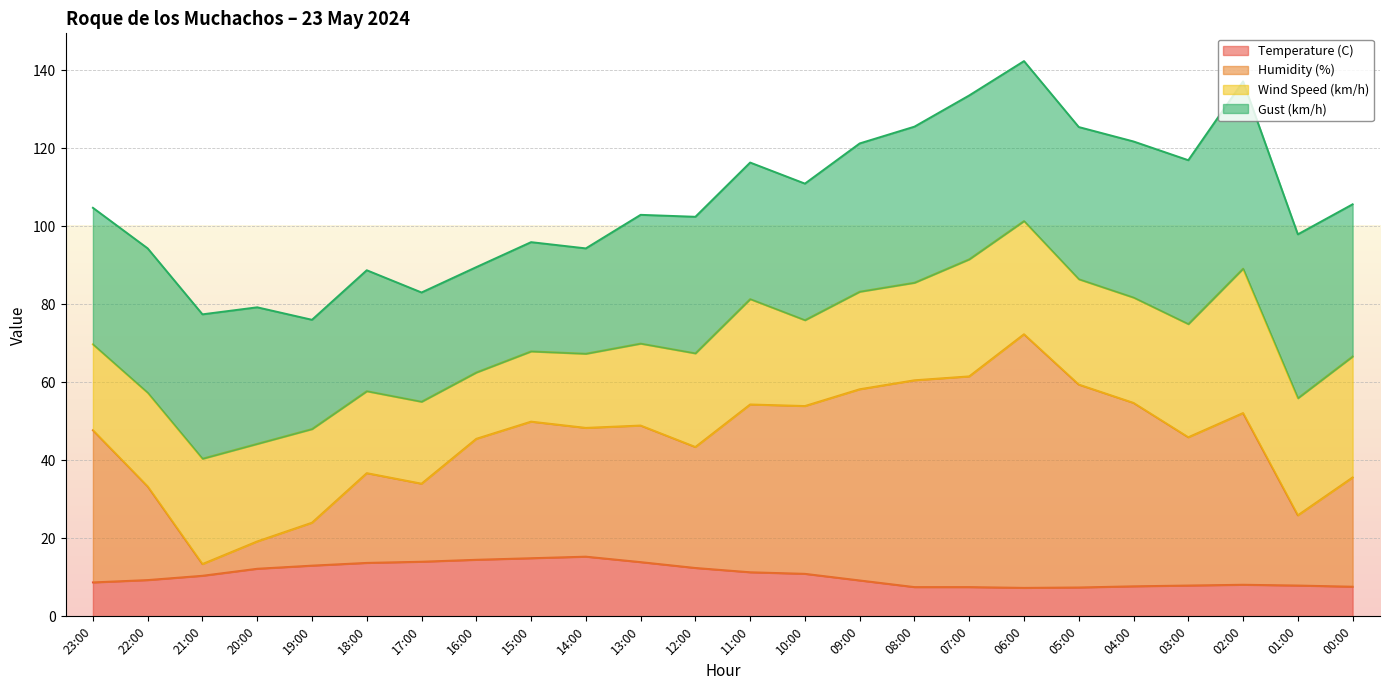

Is it true that Humidity (%) equals 7.9 at 17:00?

False